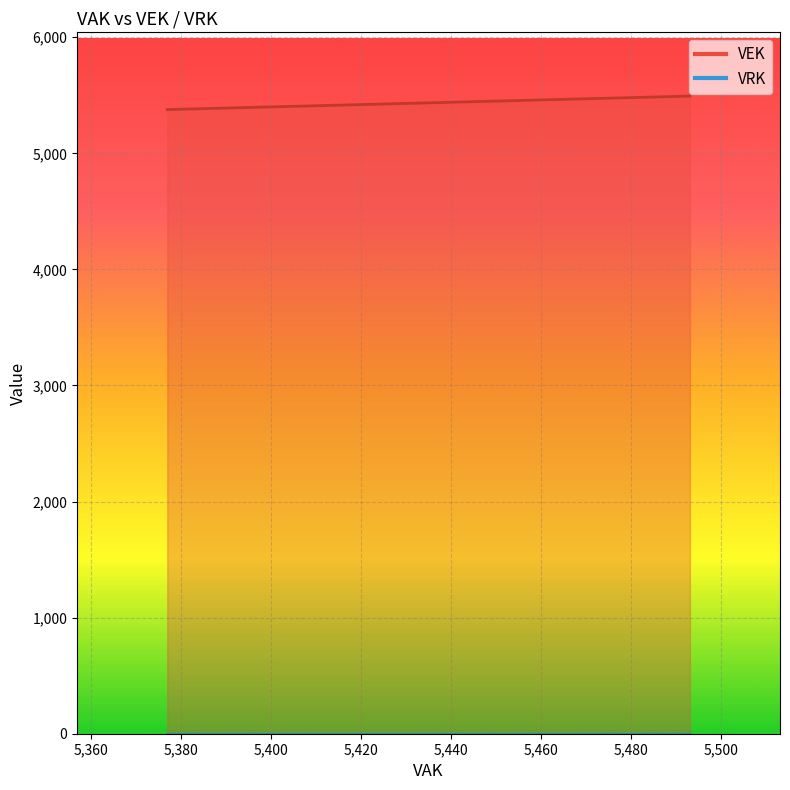

True or false: the data shows 7480 at 2023 1ste aanpassing – goedgekeurd.

False